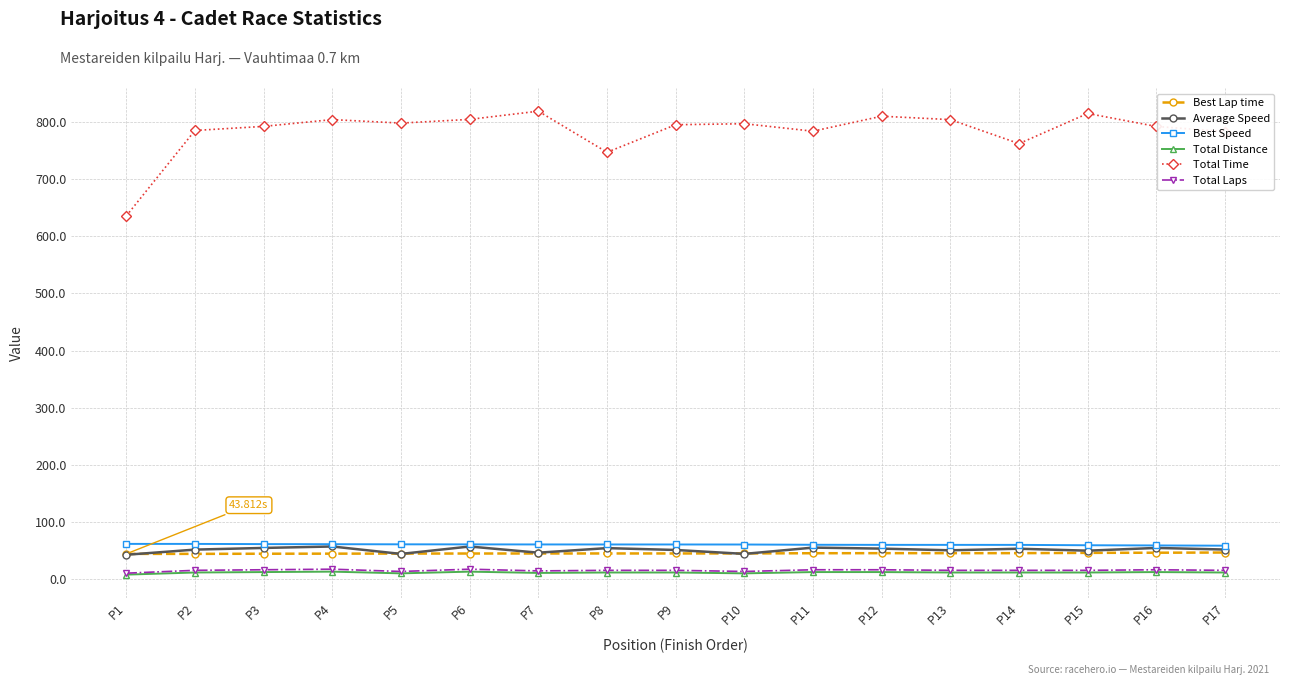

The Total Distance series shows 11.9 at P11. True or false?

True